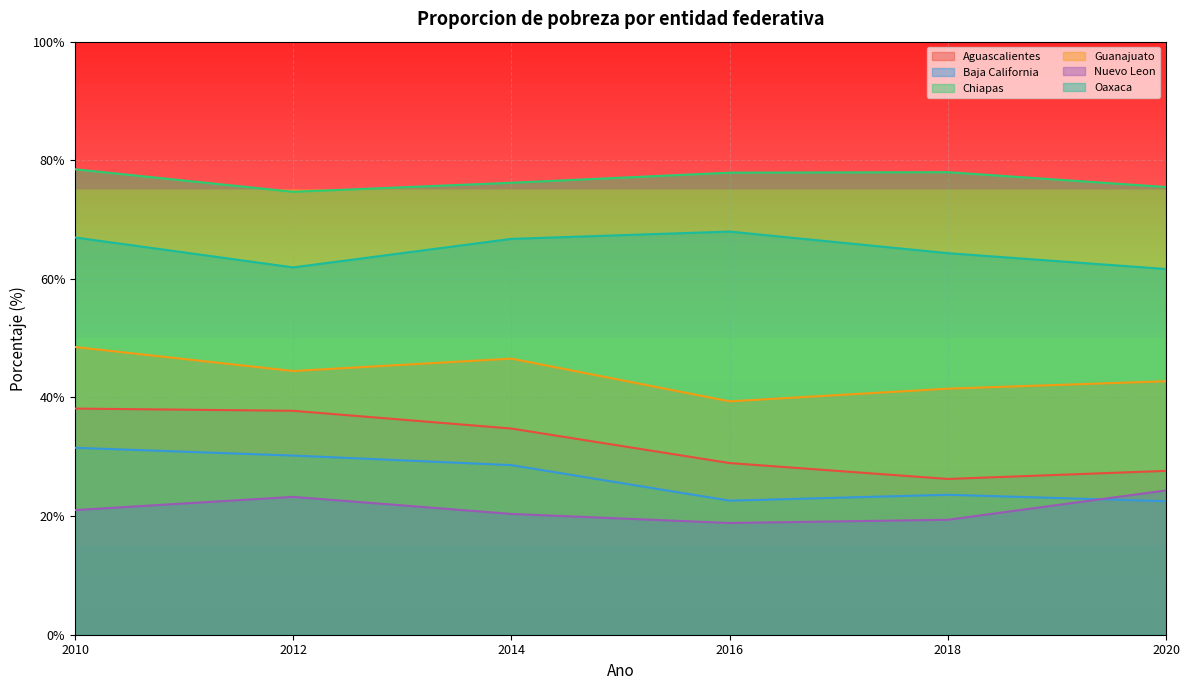

Reading left to right, transcribe all the data shown in this chart.

Aguascalientes: 38.1	37.8	34.8	28.9	26.3	27.6
Baja California: 31.5	30.2	28.6	22.6	23.6	22.5
Chiapas: 78.5	74.7	76.2	77.9	78.0	75.5
Guanajuato: 48.5	44.5	46.6	39.4	41.5	42.7
Nuevo Leon: 21.0	23.2	20.4	18.8	19.4	24.3
Oaxaca: 67.0	61.9	66.8	68.0	64.3	61.7